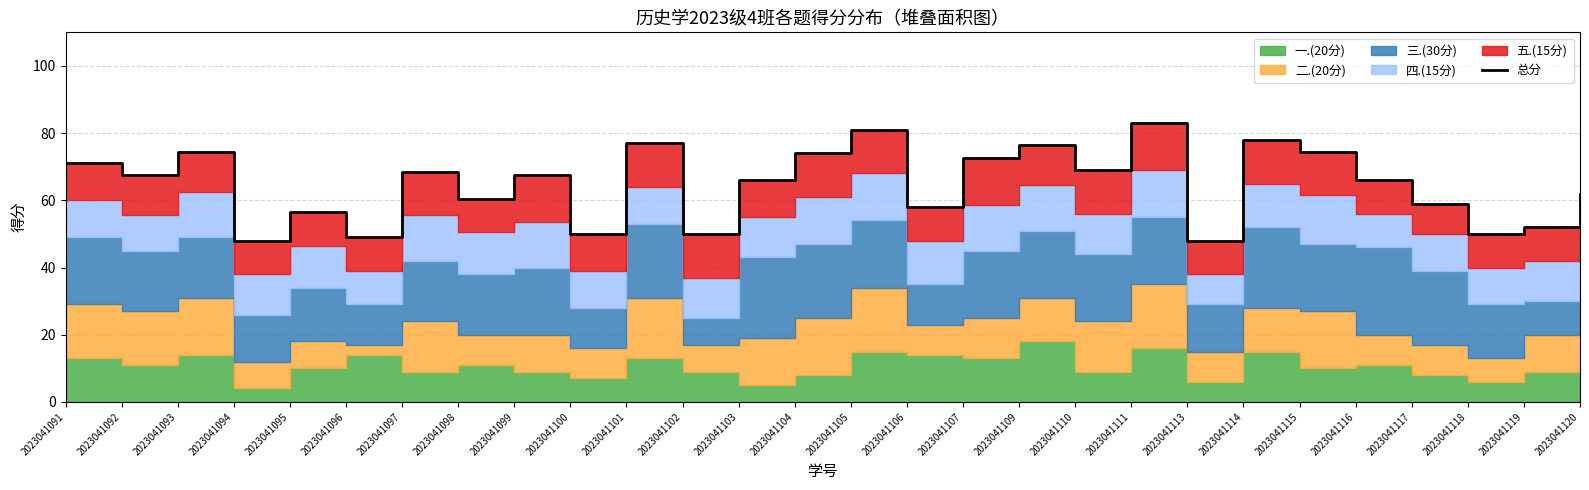

Reading right to left, extract all data points from this chart.

62.0	52.0	50.0	59.0	66.0	74.5	78.0	48.0	83.0	69.0	76.5	72.5	58.0	81.0	74.0	66.0	50.0	77.0	50.0	67.5	60.5	68.5	49.0	56.5	48.0	74.5	67.5	71.0